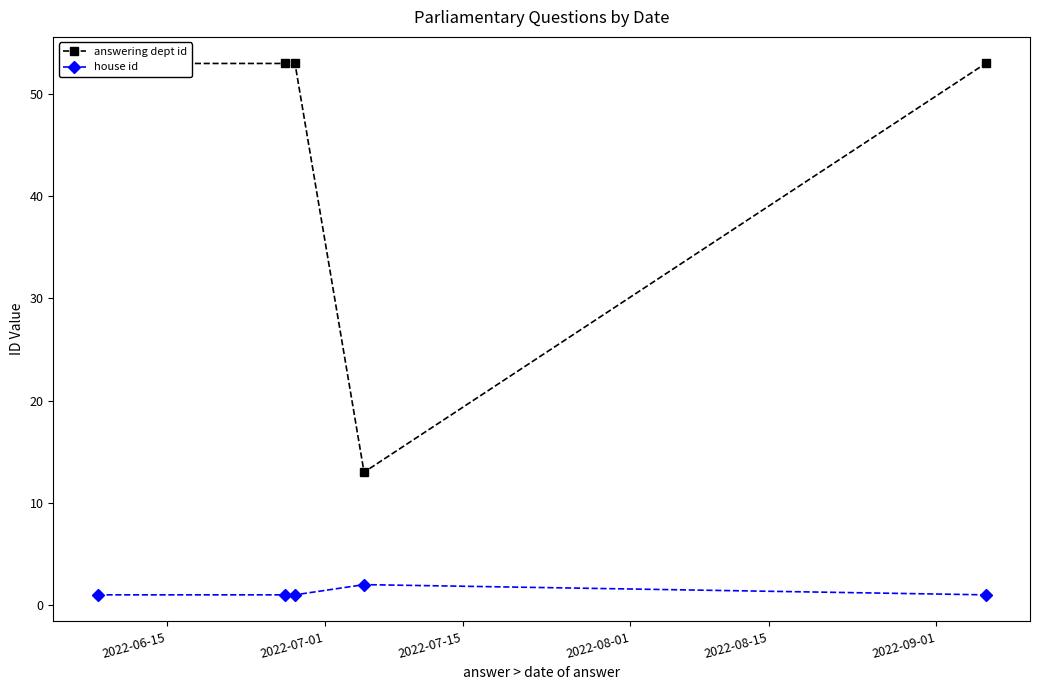

What is the minimum value shown in the chart?

1